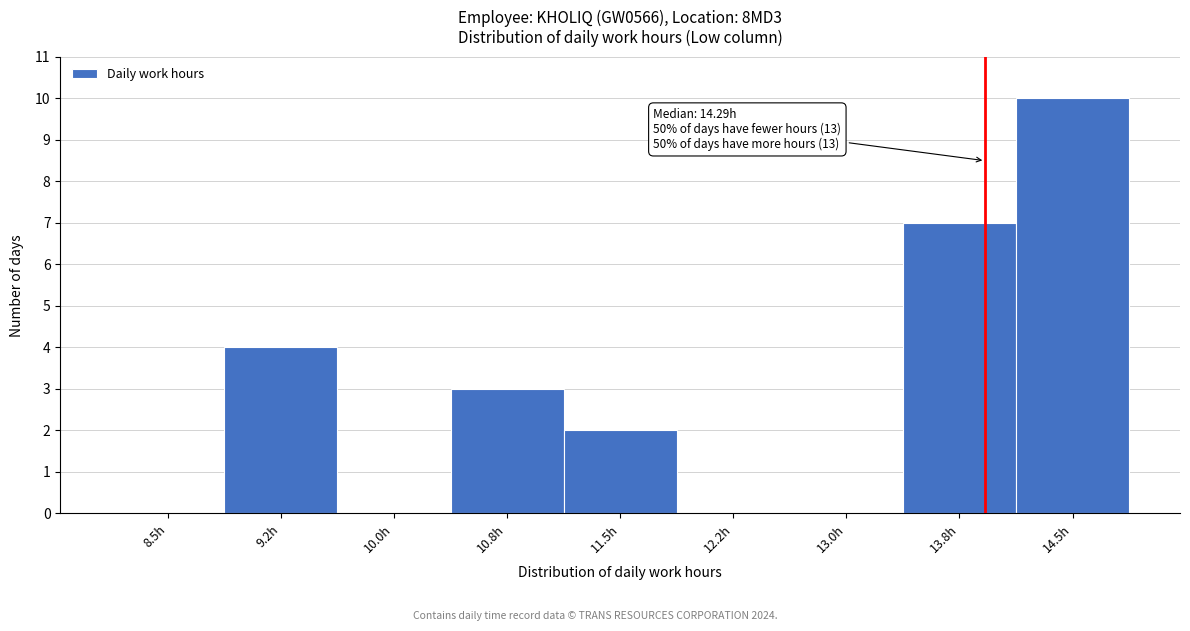

Reading right to left, list all the values displayed in this chart.

14.5h=10	13.8h=7	13.0h=0	12.2h=0	11.5h=2	10.8h=3	10.0h=0	9.2h=4	8.5h=0